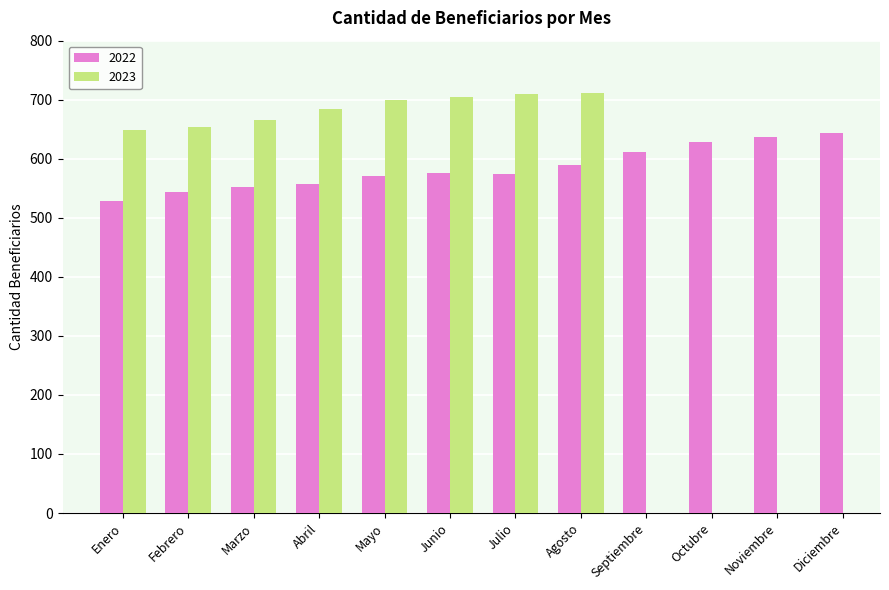

What is the label of the 10th bar from the right?

Marzo